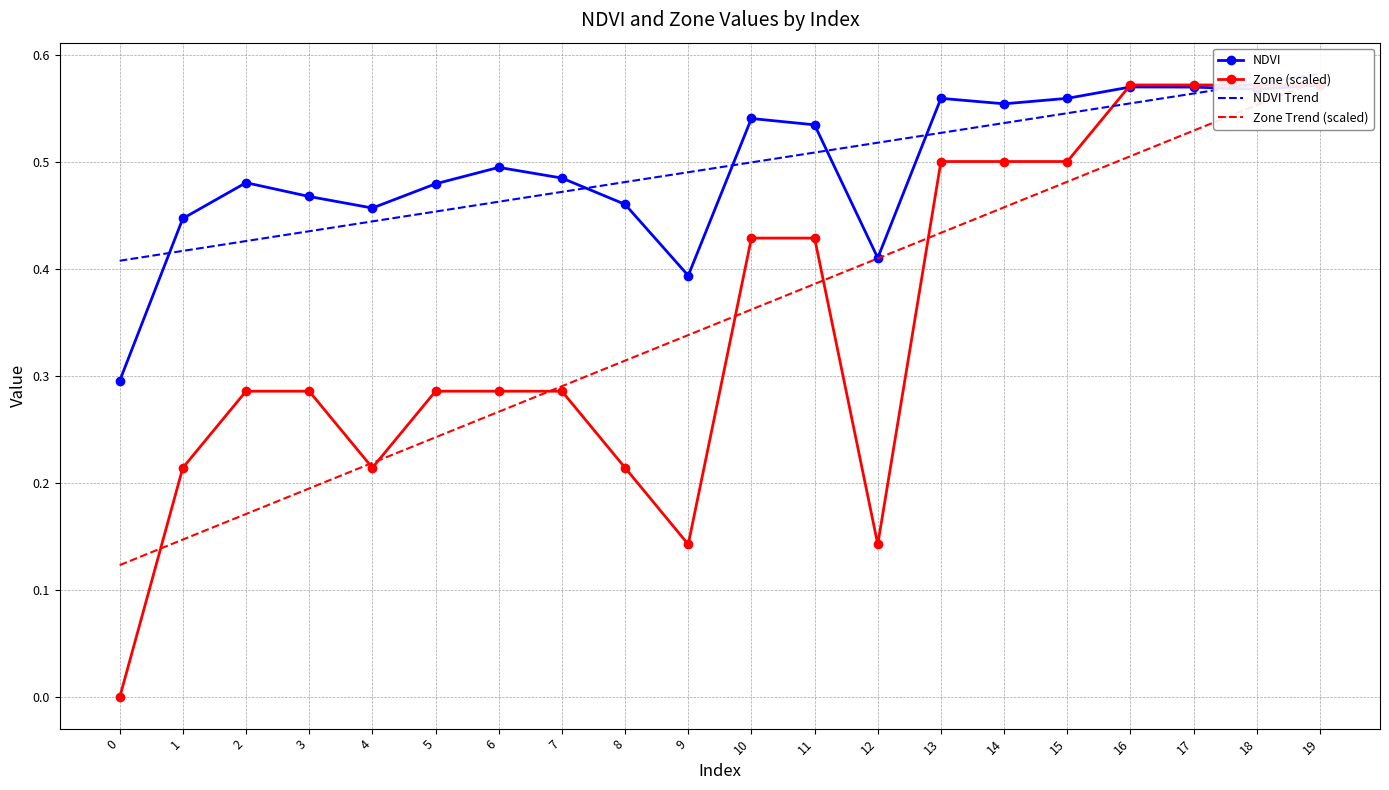

What is the highest value of the Zone (scaled) series?

0.6